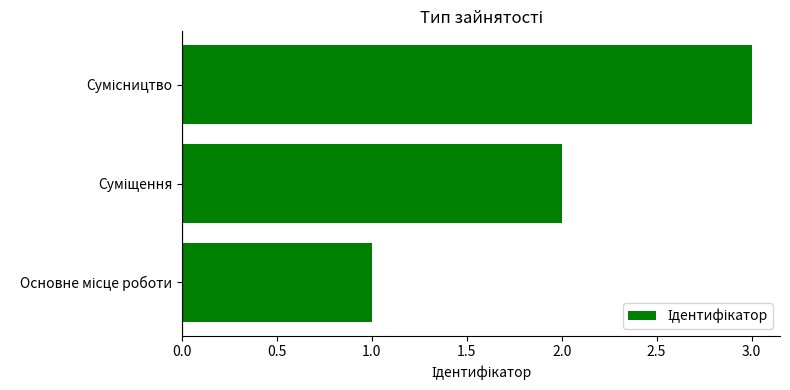

What is the maximum value shown in the chart?

3